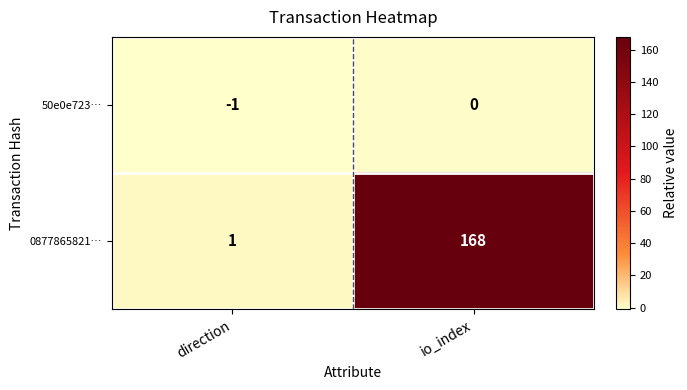

The value of 50e0e723… at io_index is 1. True or false?

False